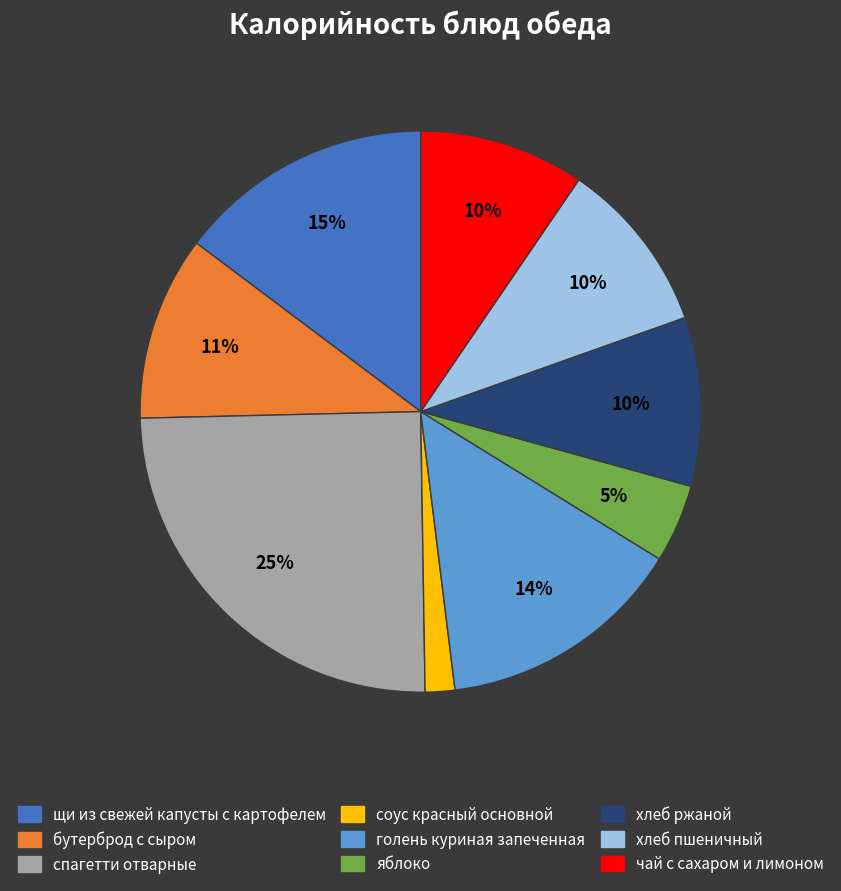

Combined, do соус красный основной and бутерброд с сыром account for over 50%?

No